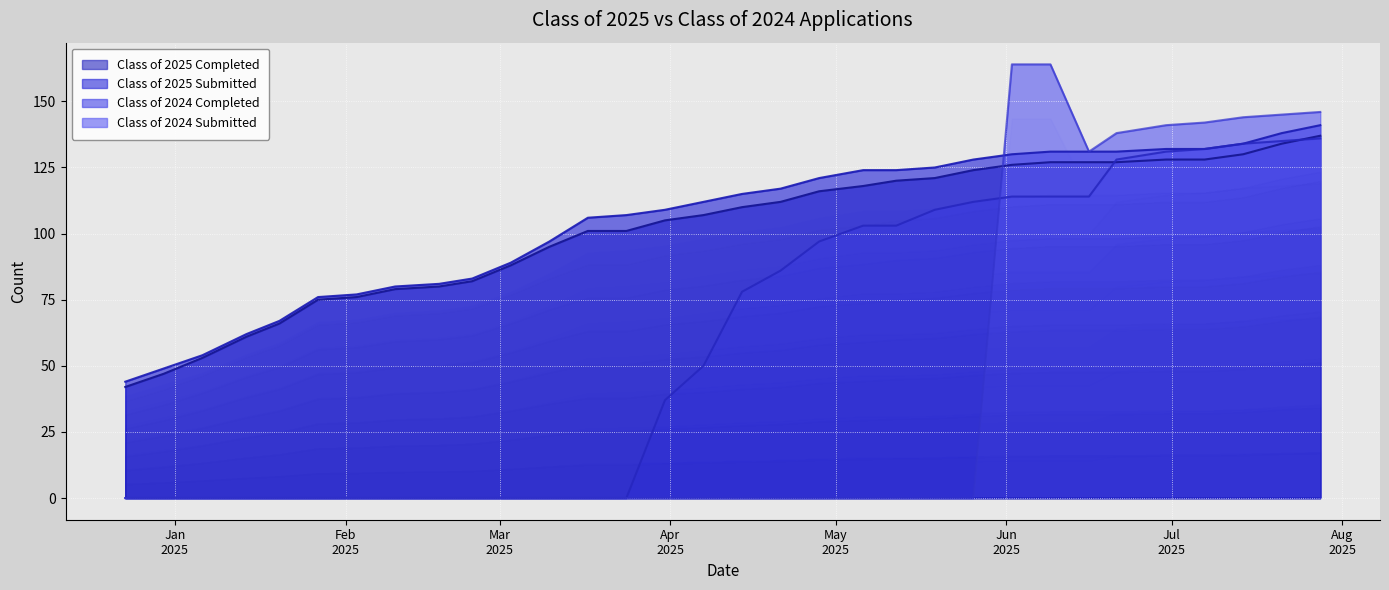

What is the average value of the Class of 2024 Completed series?

60